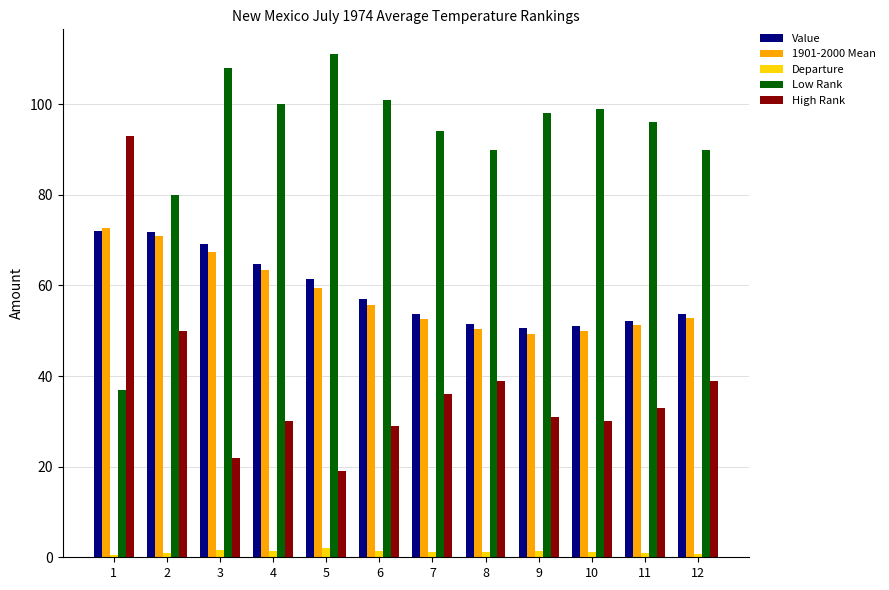

What is the average value of the High Rank series?

37.6